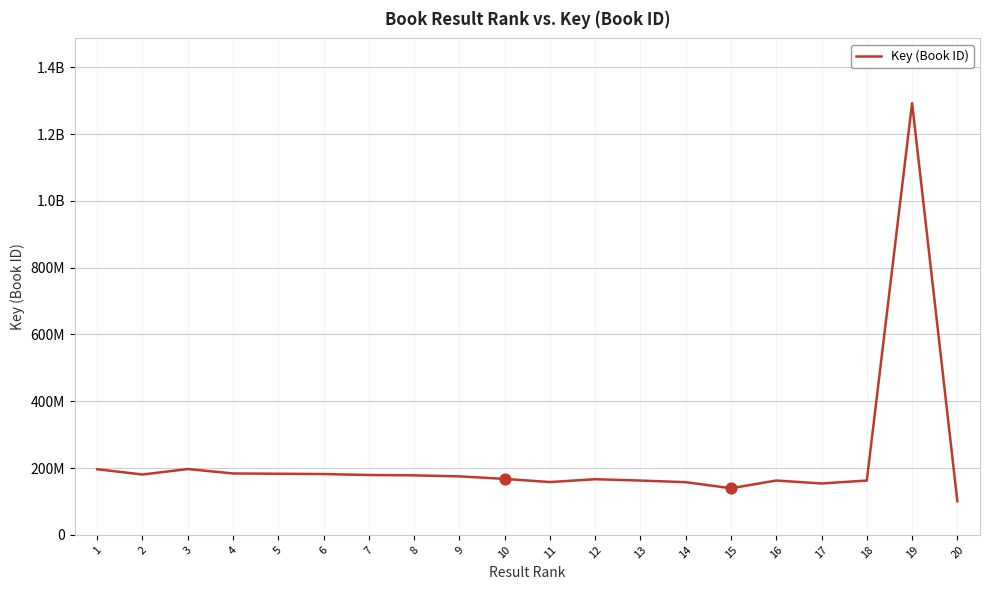

What is the ratio of the value at 20 to the value at 4?

0.5